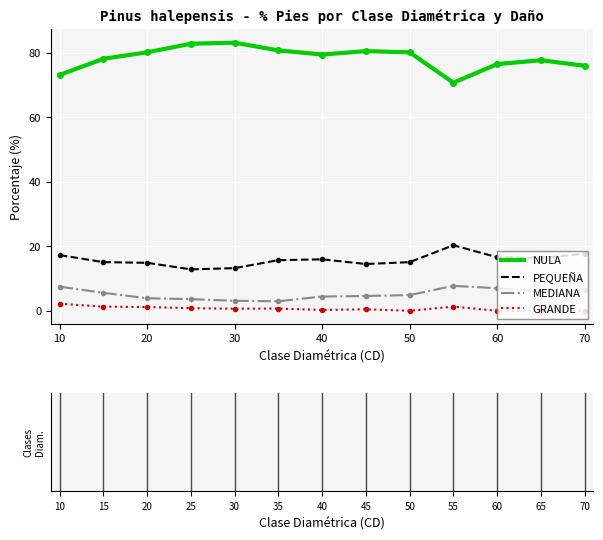

True or false: MEDIANA and GRANDE intersect in this chart.

False